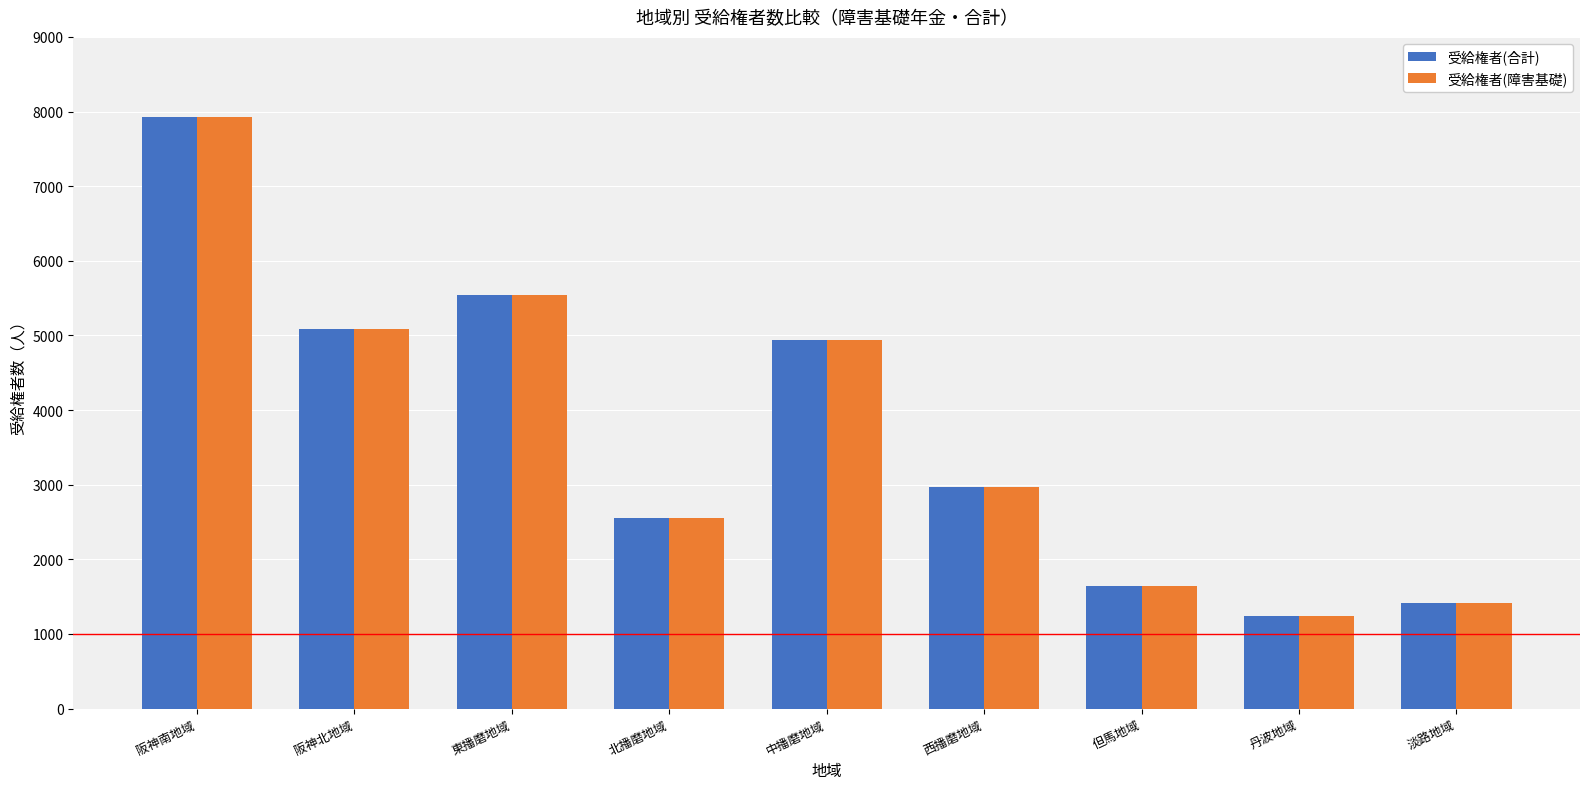

Is it true that 受給権者(合計) equals 2549 at 北播磨地域?

True